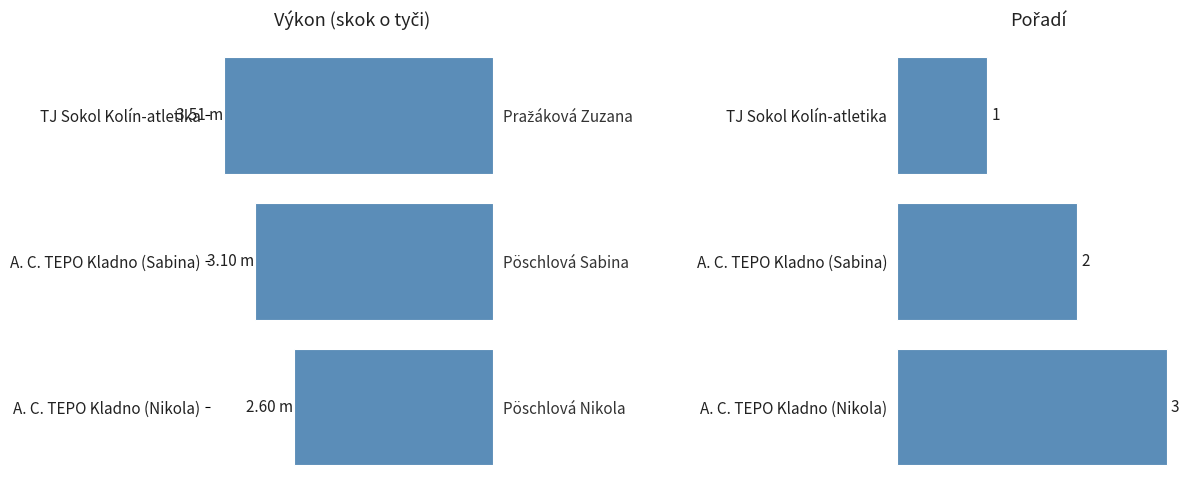

What is the highest value of the Výkon series?

3.5